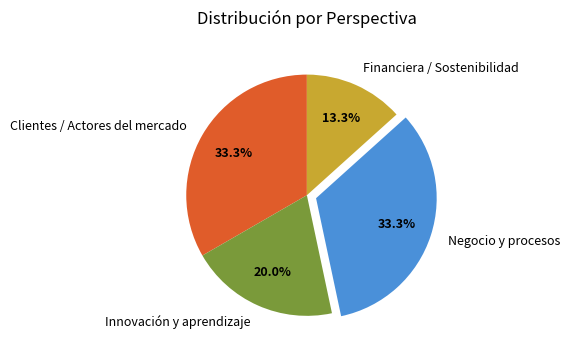

Approximately how many times larger is the value at Financiera / Sostenibilidad compared to Innovación y aprendizaje?

0.7